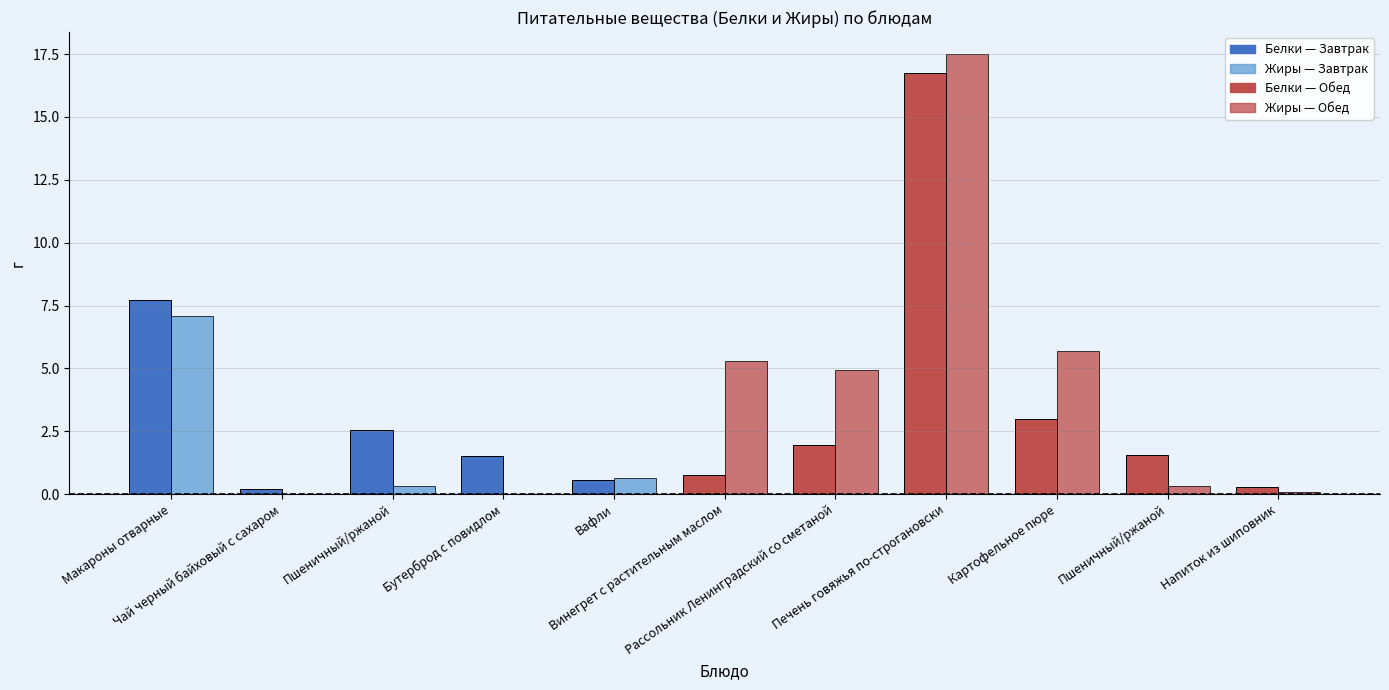

Are the bars grouped side by side (vs. stacked)?

Yes